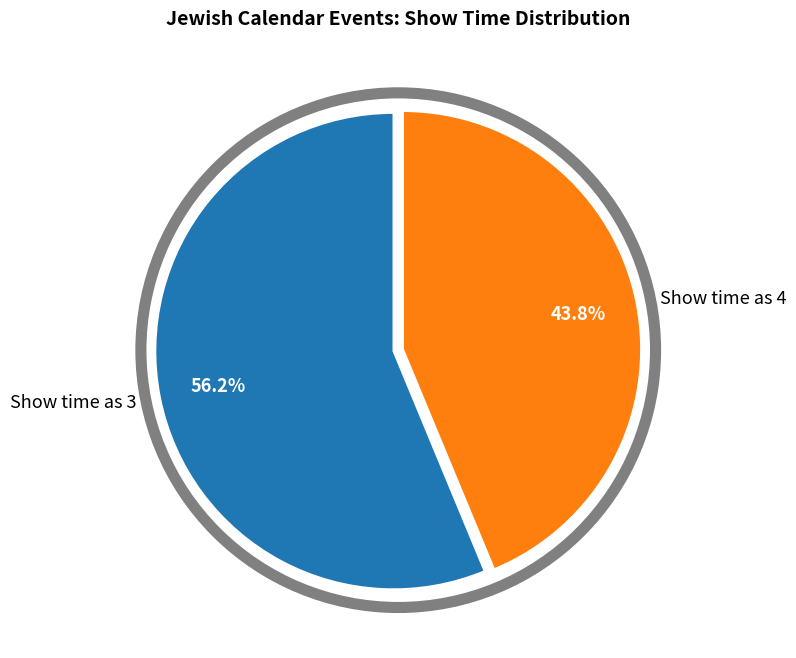

Does any single category account for the majority?

Yes